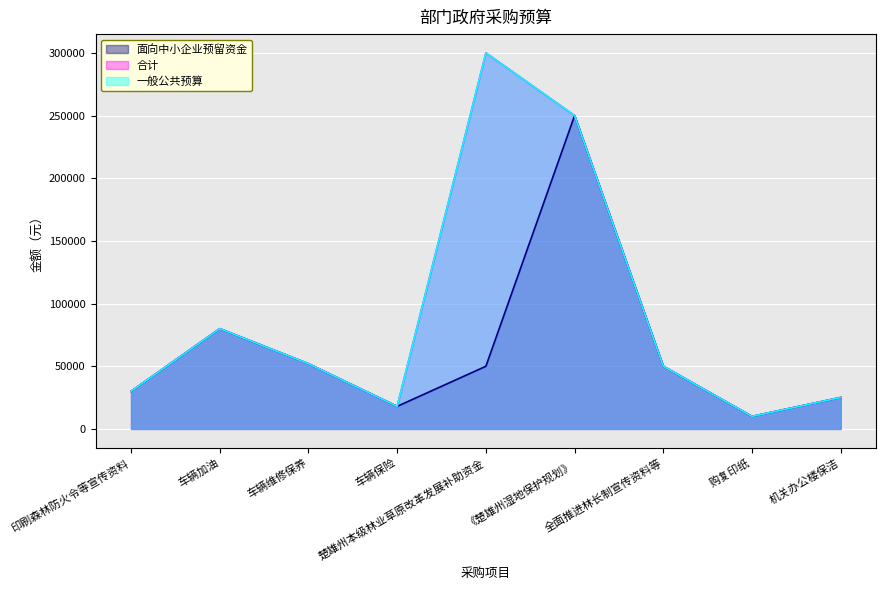

What is the minimum value for 合计?

10000